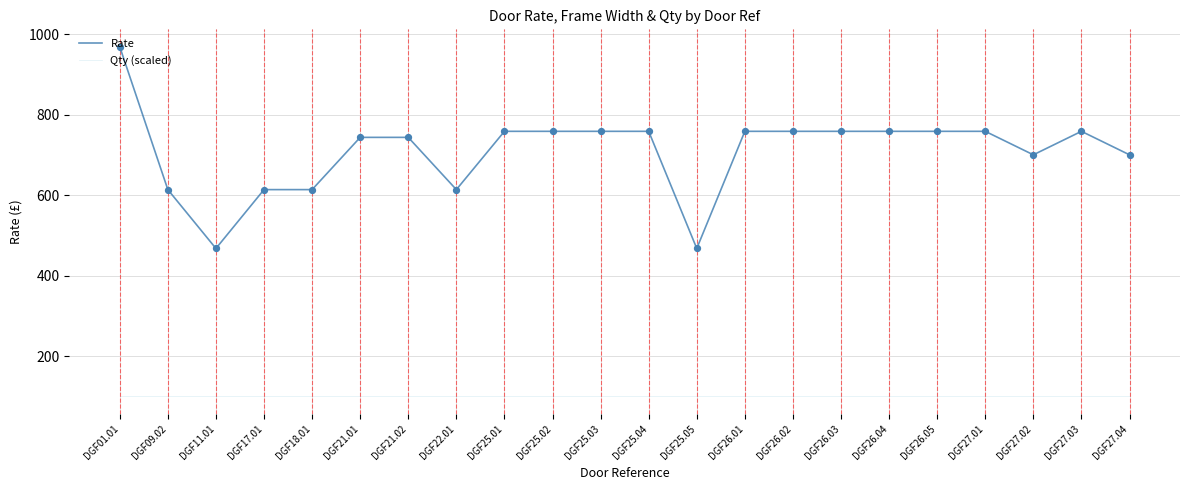

At how many categories does at least one series exceed 869?

1